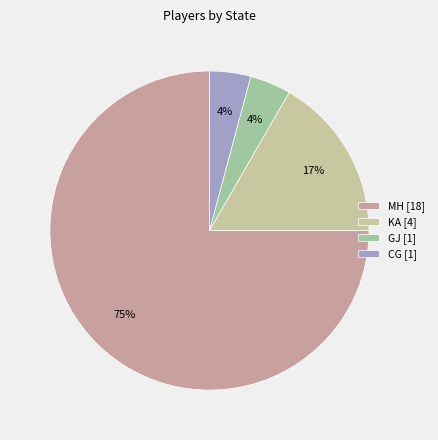

How many segments does this pie chart have?

4